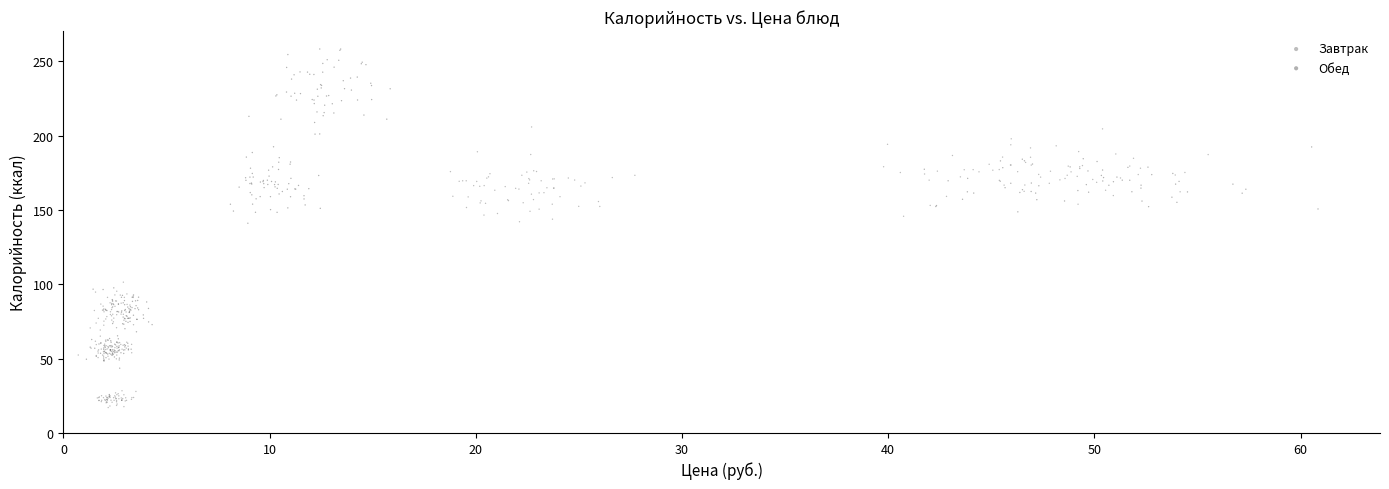

Which series contains the highest Y value?

Обед